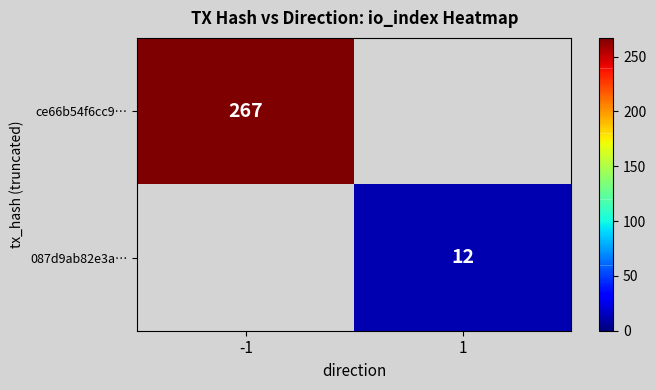

What is the smallest value displayed?

12.0